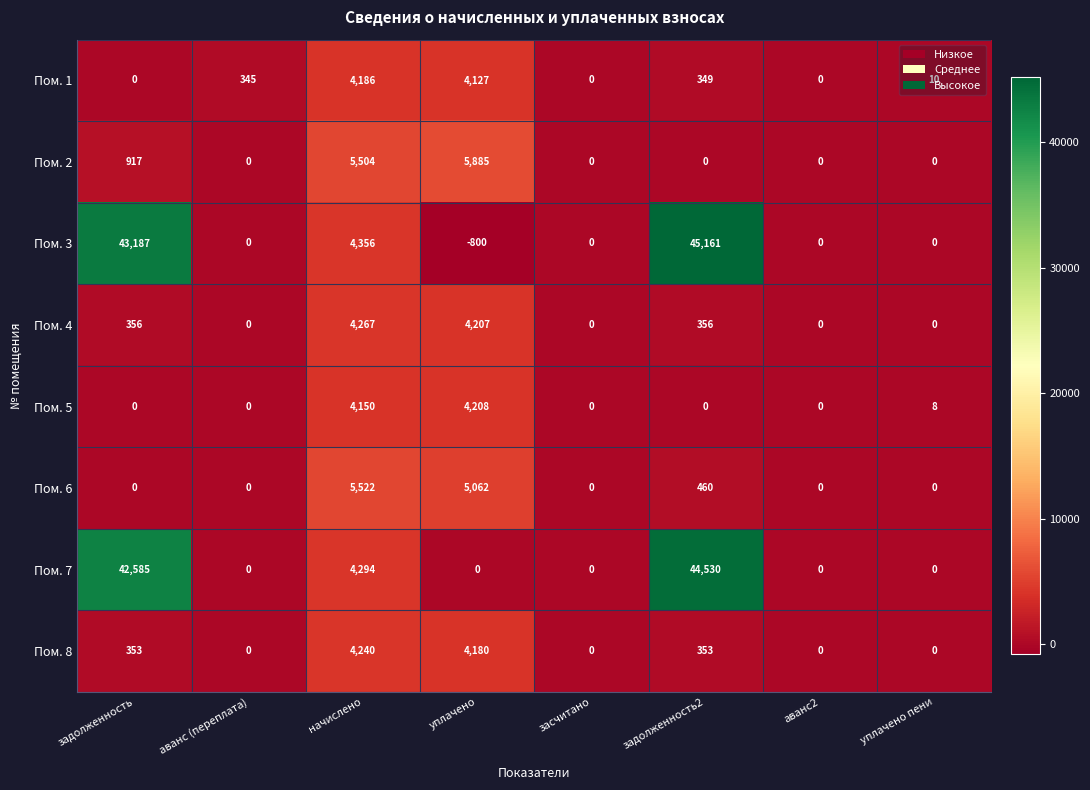

What is the greatest value displayed?

45161